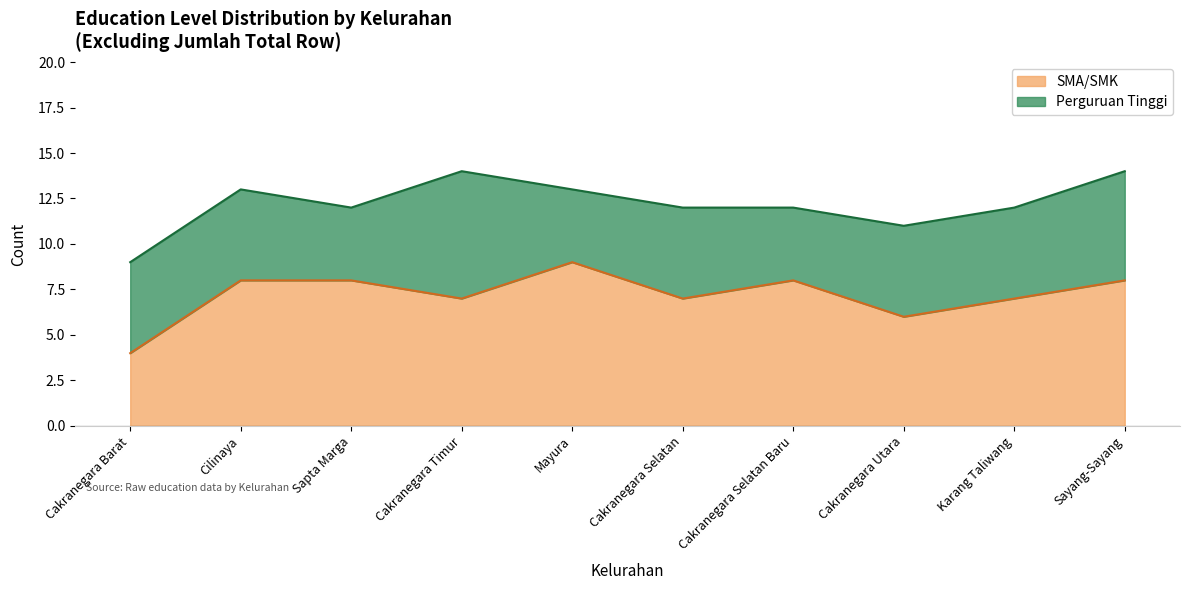

True or false: the data has more than 2 interior local peaks.

False